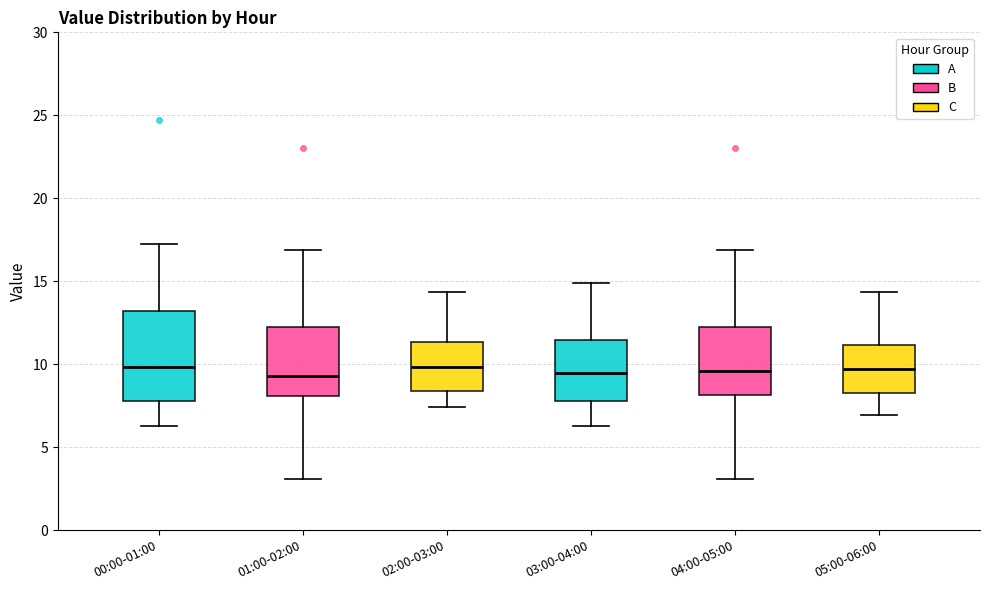

Reading left to right, read every box against the y-axis: the position of its median line, the range the box covers, and the ends of its whiskers. The values are not printed on the chart, so give them approximately, as read against the axis.

00:00-01:00: median 10.0, box 8.0 to 13.0, whiskers 6.5 to 17.0
01:00-02:00: median 9.5, box 8.0 to 12.0, whiskers 3.0 to 17.0
02:00-03:00: median 10.0, box 8.5 to 11.5, whiskers 7.5 to 14.5
03:00-04:00: median 9.5, box 8.0 to 11.5, whiskers 6.5 to 15.0
04:00-05:00: median 9.5, box 8.0 to 12.0, whiskers 3.0 to 17.0
05:00-06:00: median 9.5, box 8.0 to 11.0, whiskers 7.0 to 14.5